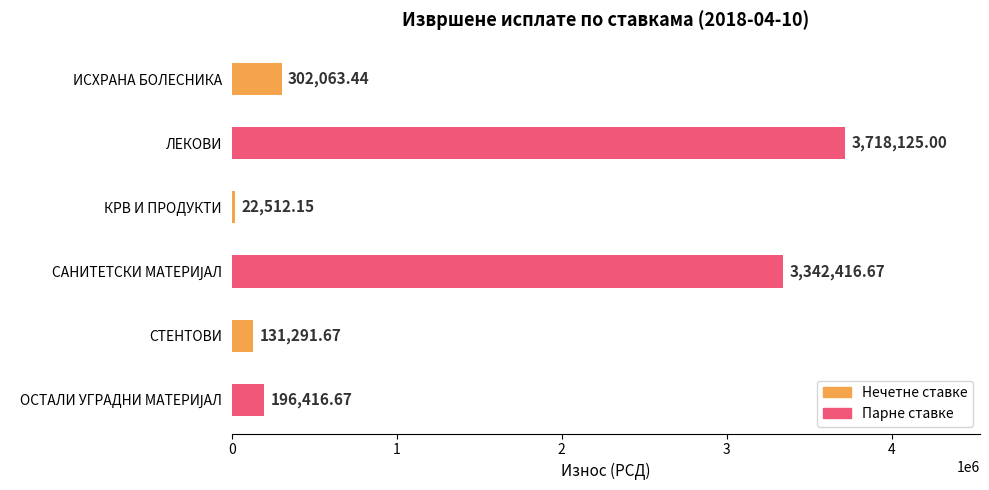

What is the difference between the maximum and second lowest values?

3586833.3